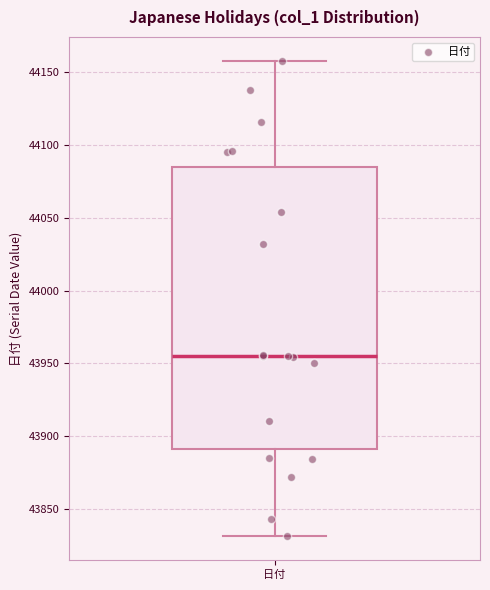

Read this box plot against the y-axis: the position of the median line, the range covered by the box, and the ends of both whiskers. The values are not printed on the chart, so give them approximately, as read against the axis.

median 43955, box 43890 to 44085, whiskers 43830 to 44160